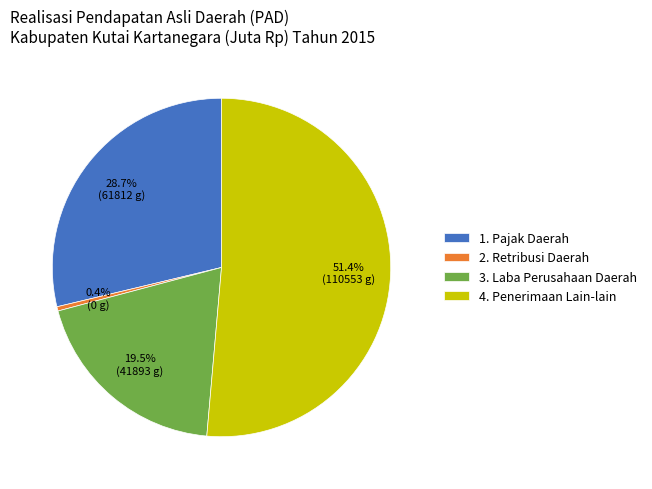

Does any single category account for the majority?

Yes